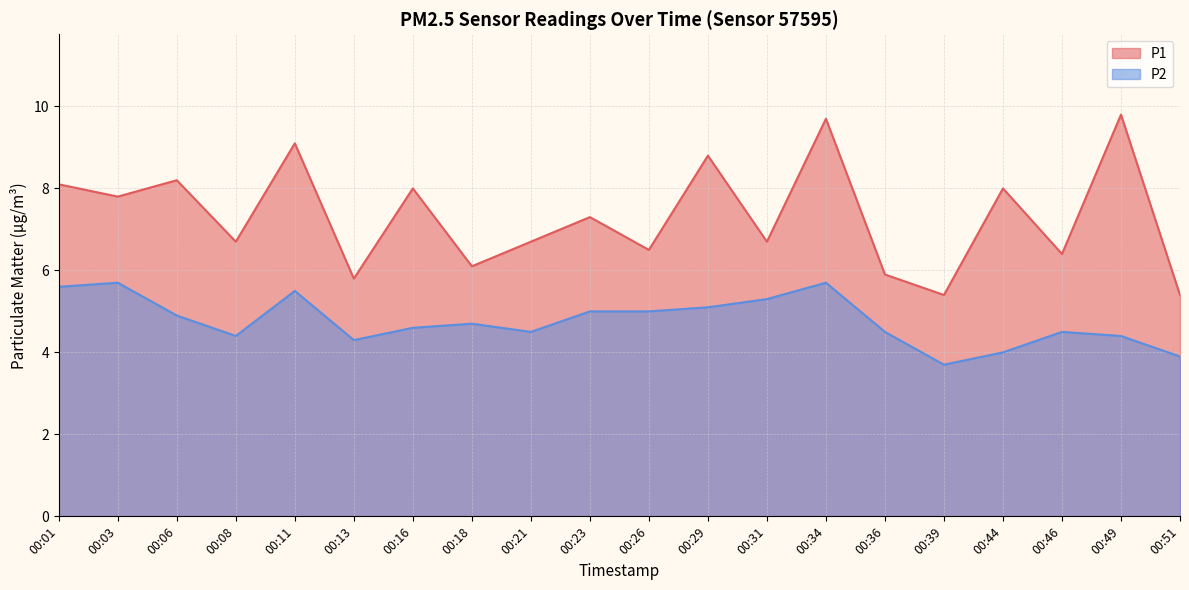

The P2 series shows 4.0 at 00:44. True or false?

True